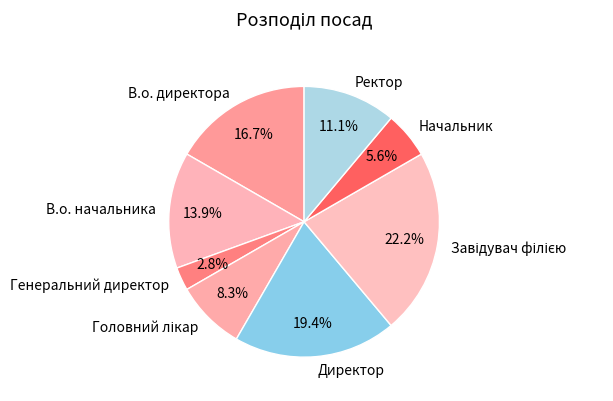

Is there a majority slice in this chart?

No